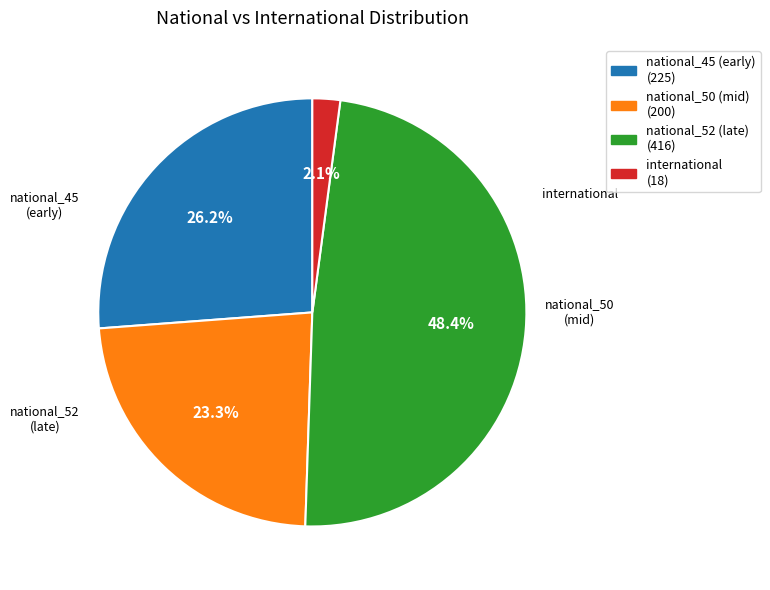

Does any single category account for the majority?

No